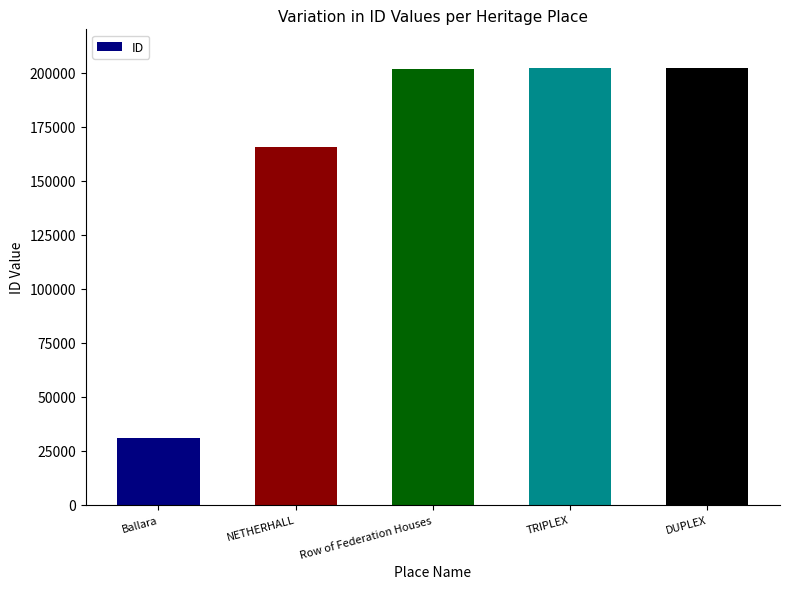

At which category does the chart reach its minimum across all series?

Ballara